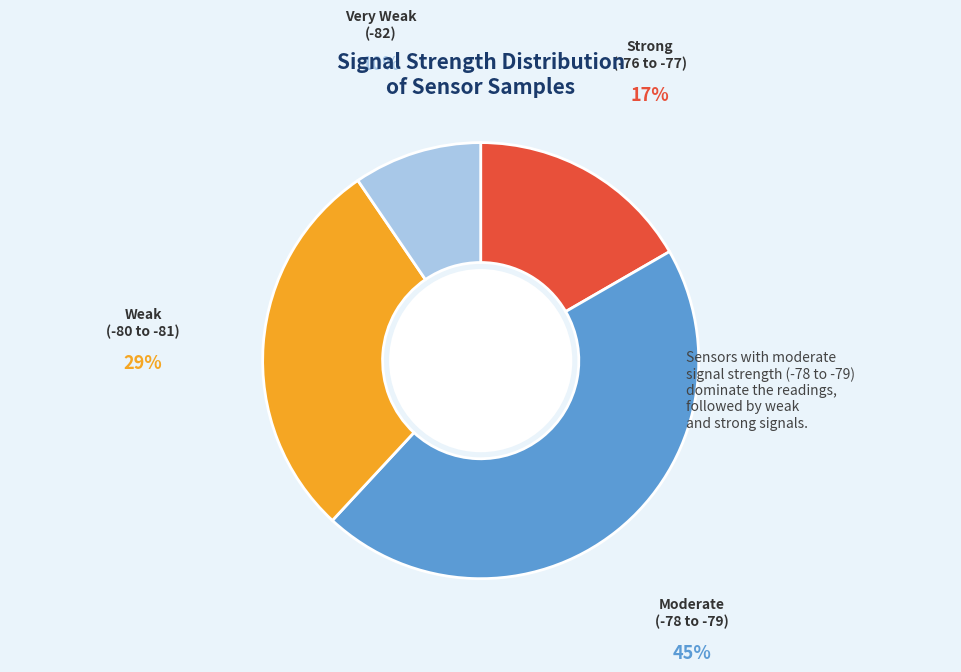

Is Moderate (-78 to -79) the majority of the pie?

No